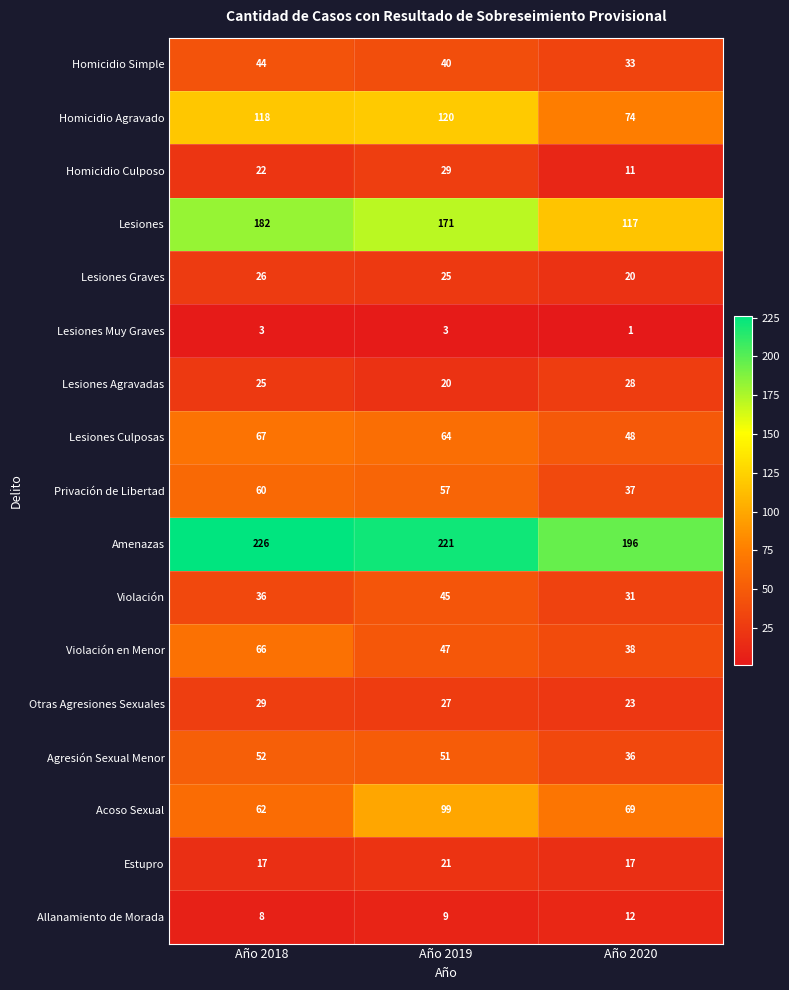

Which label corresponds to the smallest value in the chart?

Año 2020